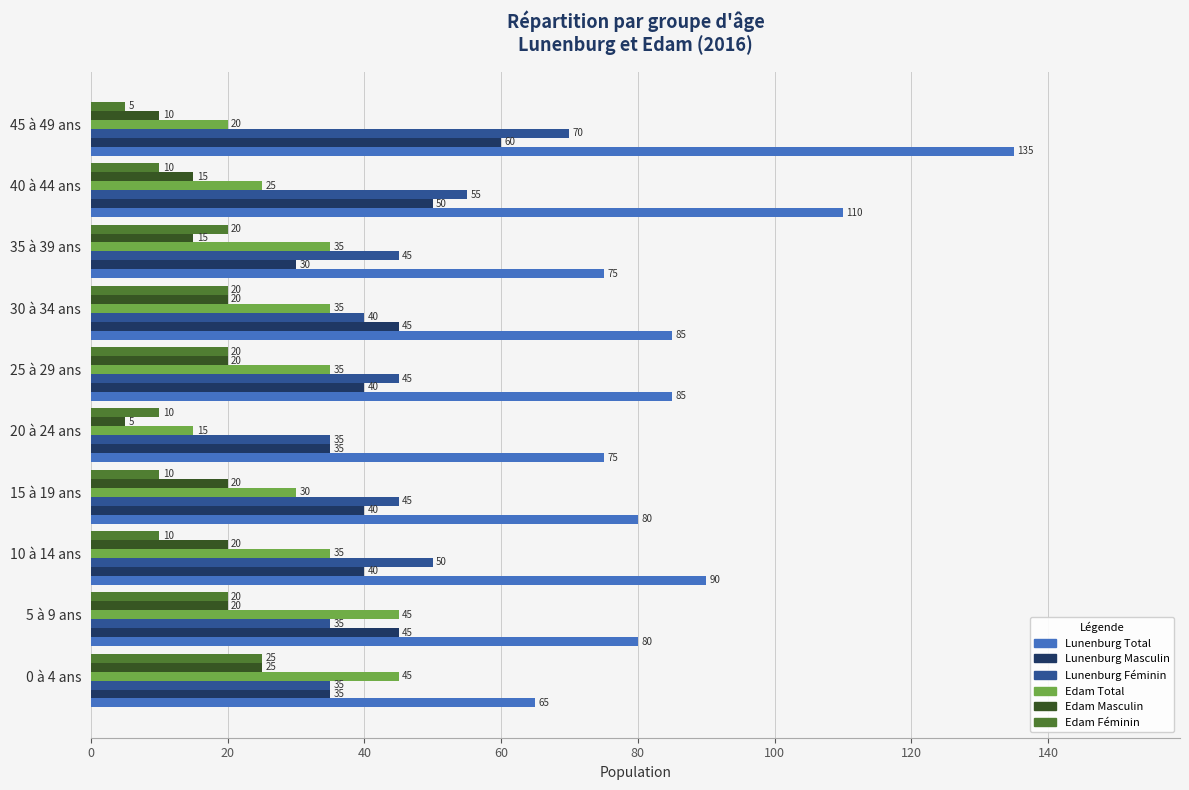

At 10 à 14 ans, list the series in order from smallest to largest.

Edam Féminin, Edam Masculin, Edam Total, Lunenburg Masculin, Lunenburg Féminin, Lunenburg Total